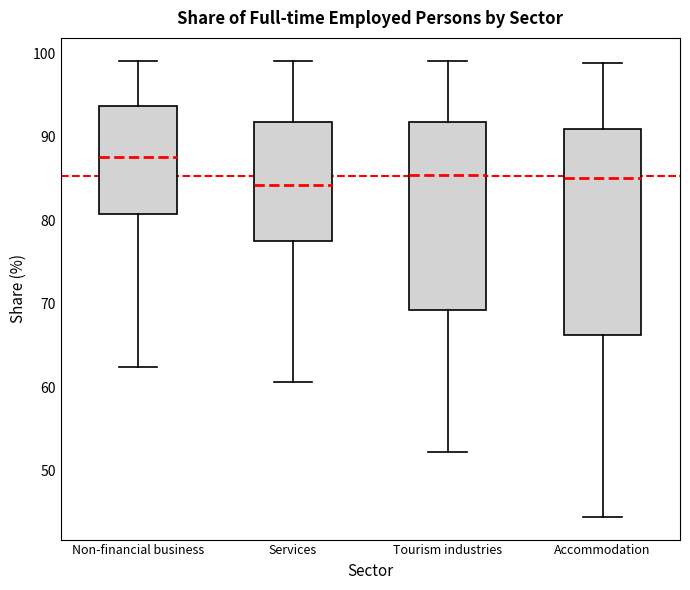

Which box is the tallest, from its lower edge to its upper edge?

Accommodation